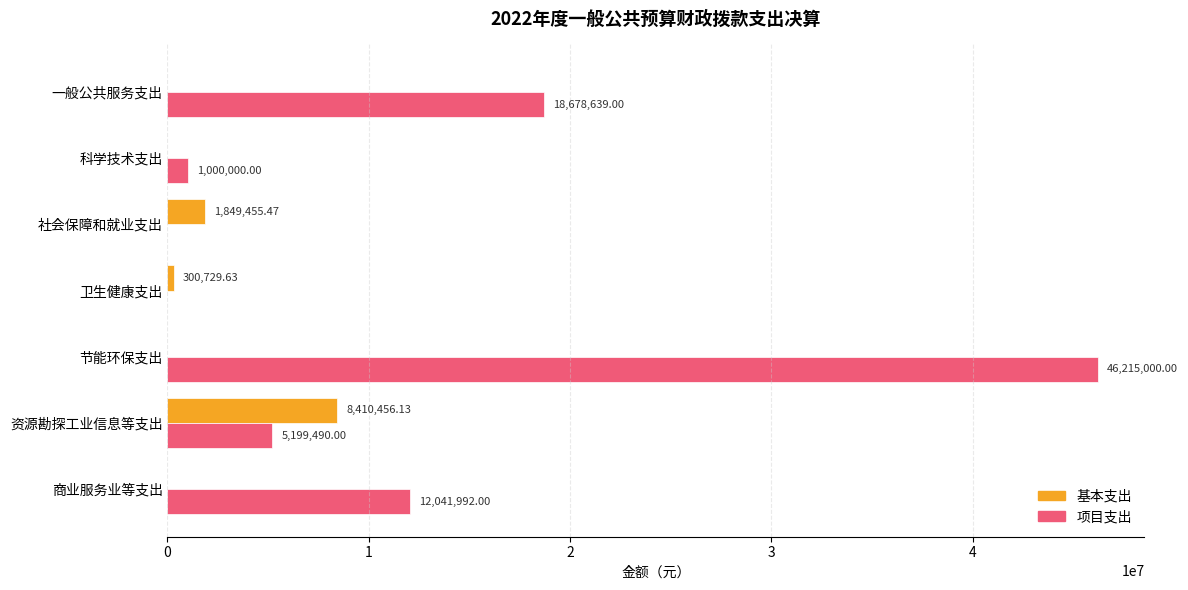

What are all the series names shown in the legend?

基本支出, 项目支出